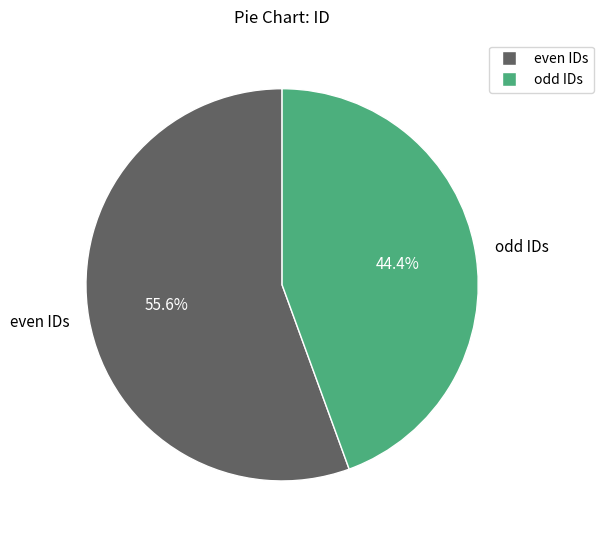

Which category has the biggest portion of the pie?

even IDs